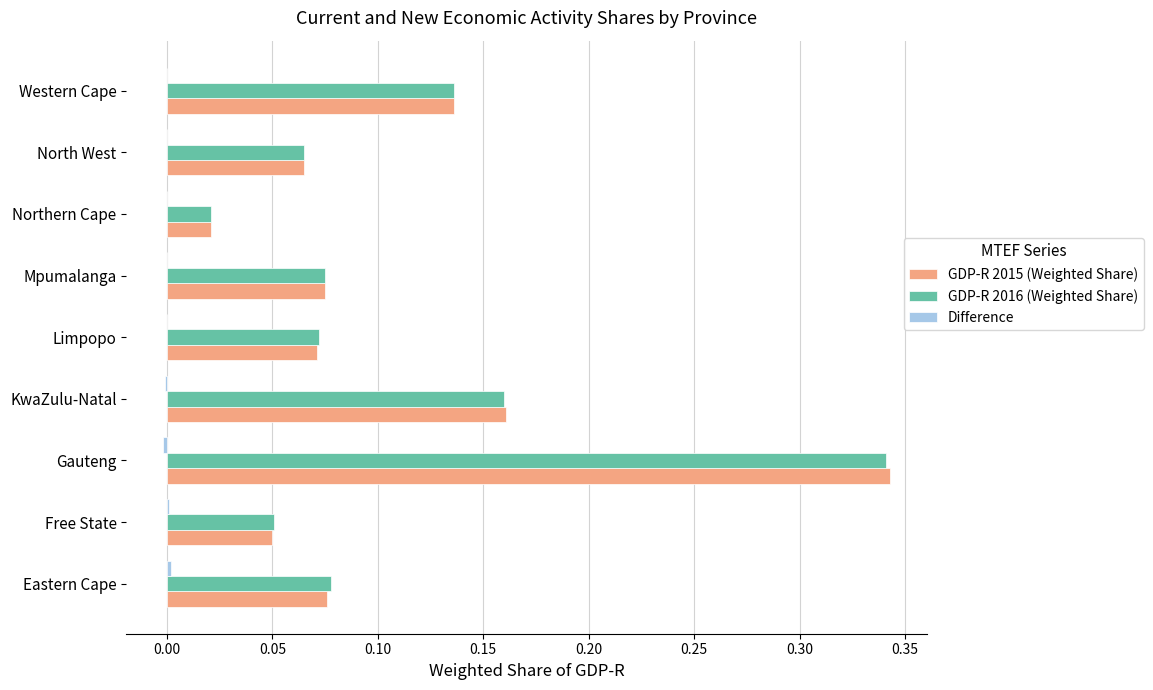

The value of GDP-R 2015 (Weighted Share) at Eastern Cape is 0.0. True or false?

False